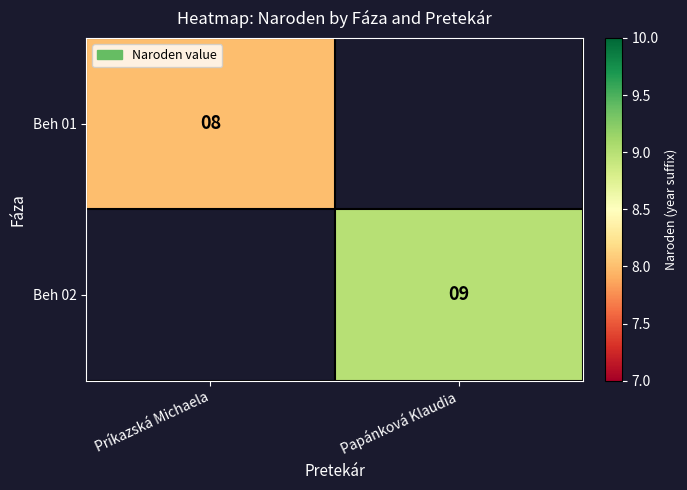

Is it true that Beh 01 equals 8 at Príkazská Michaela?

True